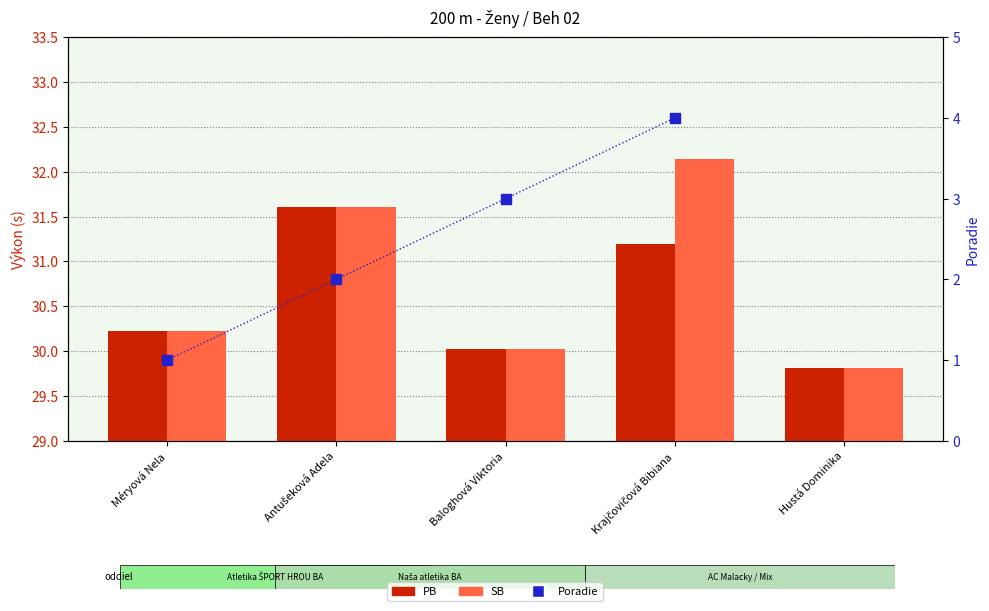

Which series has the widest spread of Y values?

SB